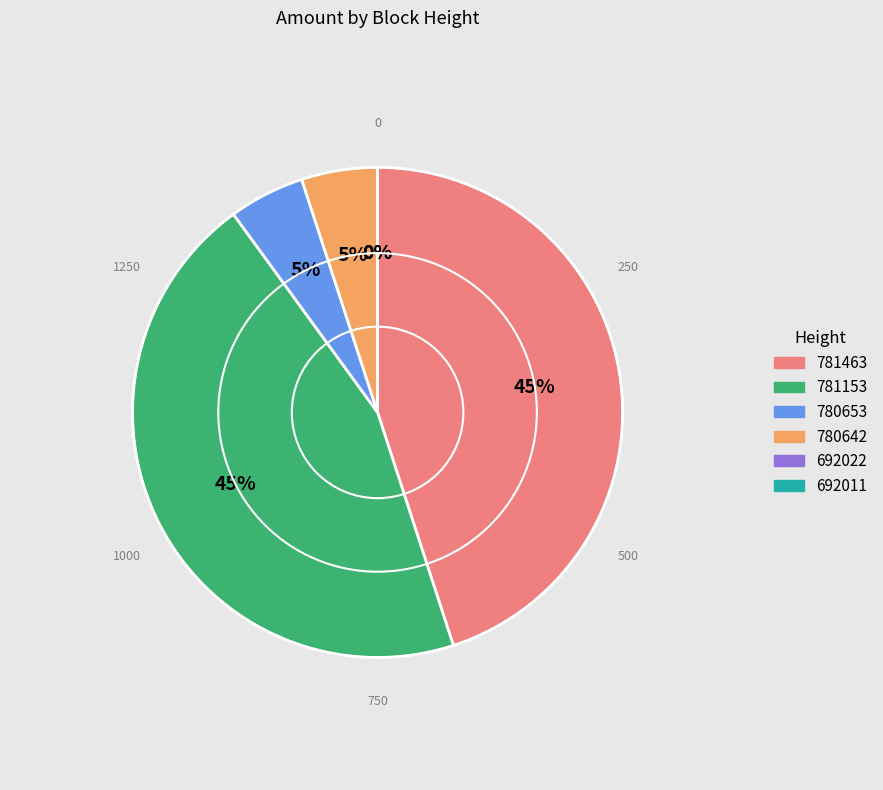

What percentage is the 780642 slice, to the nearest percent?

5%